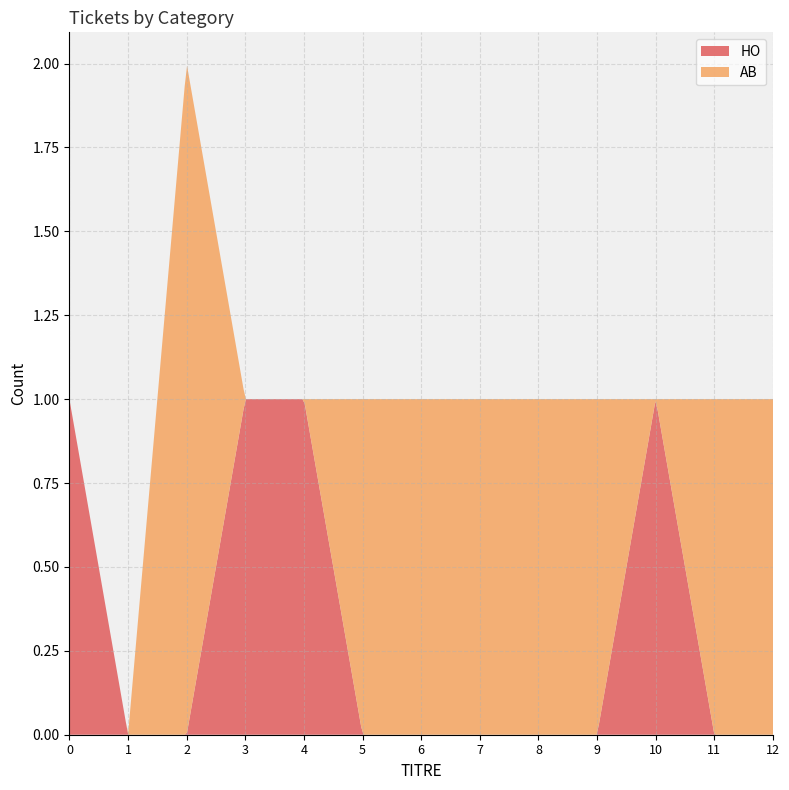

Reading left to right, list all the values displayed in this chart.

AB: 0	0	2	0	0	1	1	1	1	1	0	1	1
HO: 1	0	0	1	1	0	0	0	0	0	1	0	0